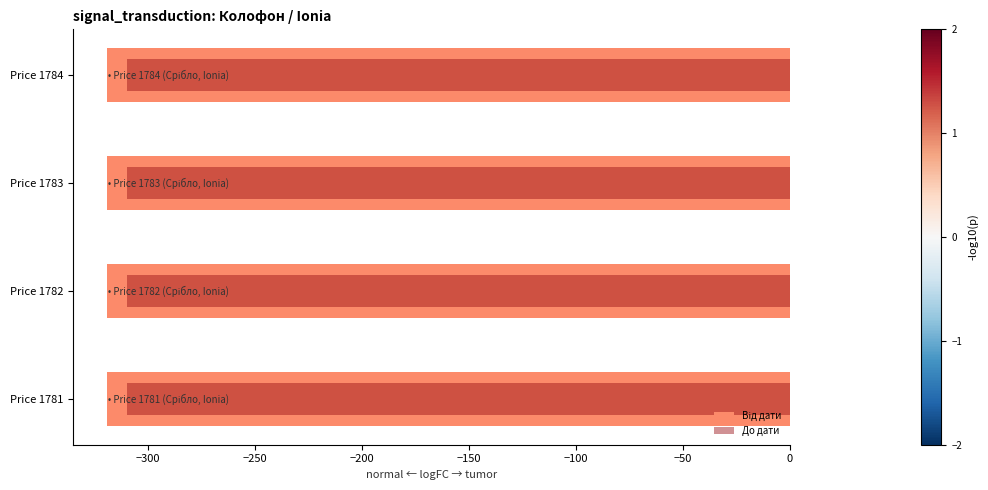

True or false: Від дати has a value of 0.5 at −200.

True